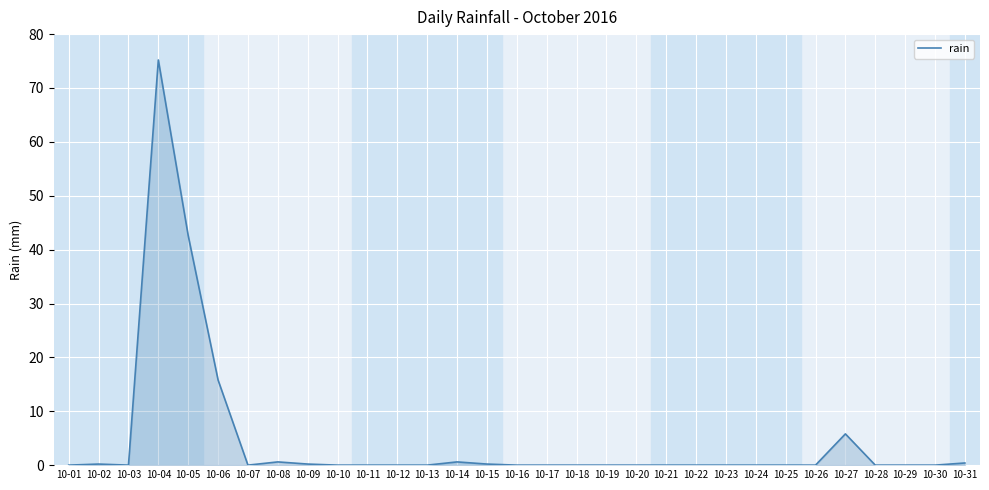

At which label is the value closest to 37?

10-05